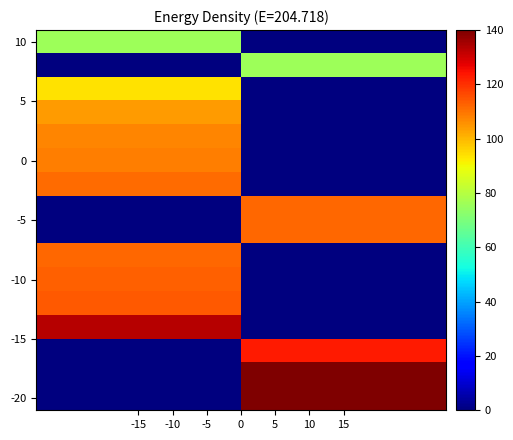

What is the difference between the highest and lowest values at -15?

133.0